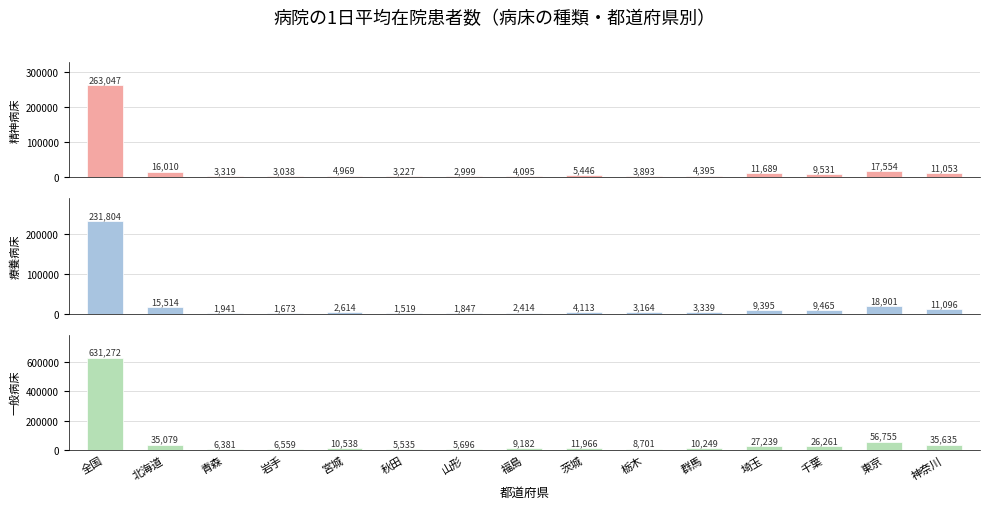

Reading left to right, extract all data points from this chart.

精神病床: 263047	16010	3319	3038	4969	3227	2999	4095	5446	3893	4395	11689	9531	17554	11053
療養病床: 231804	15514	1941	1673	2614	1519	1847	2414	4113	3164	3339	9395	9465	18901	11096
一般病床: 631272	35079	6381	6559	10538	5535	5696	9182	11966	8701	10249	27239	26261	56755	35635